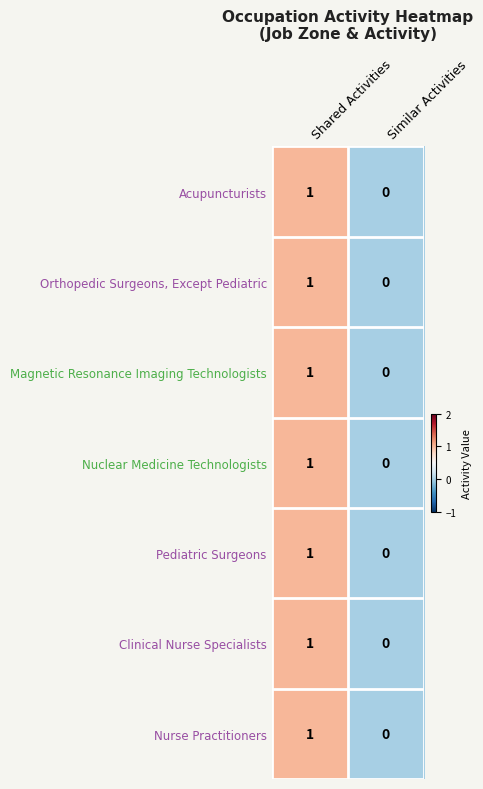

What is the total value across all series at Shared Activities?

7